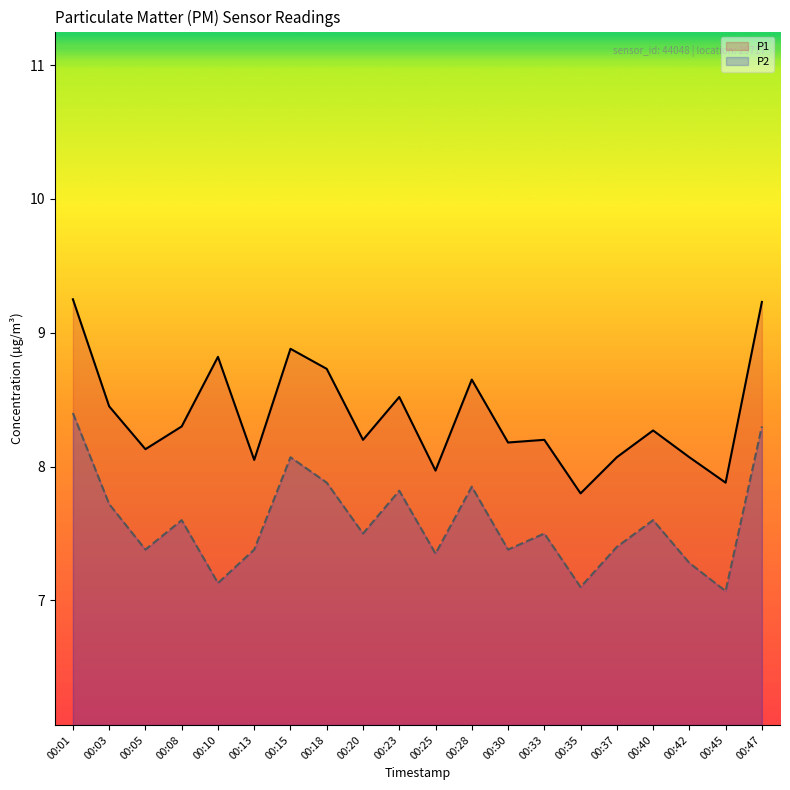

What is the value of the P2 point at the 16th from the left?

7.4